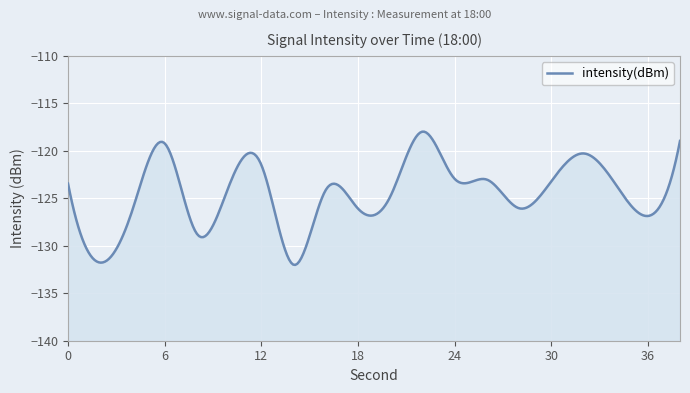

What is the minimum value shown in the chart?

-132.0